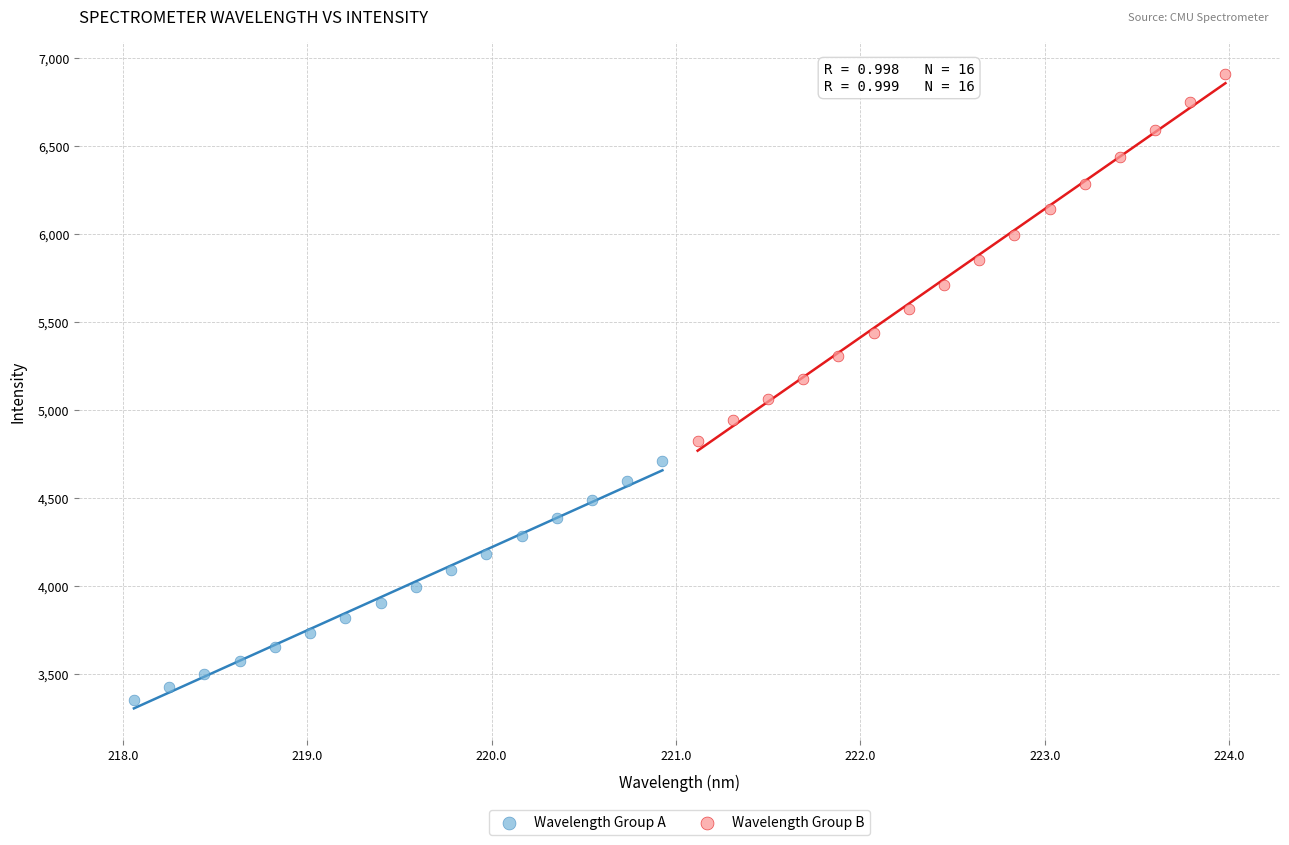

Which series contains the highest Y value?

Wavelength Group B